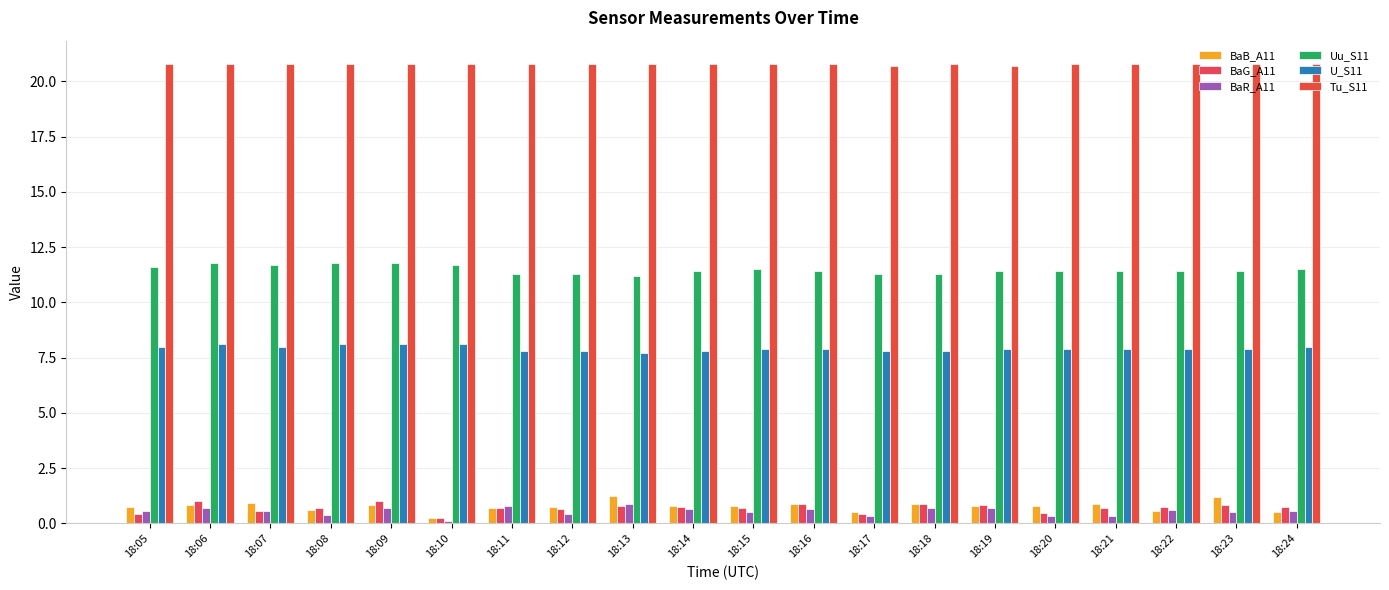

Which series has the widest spread of values?

BaB_A11